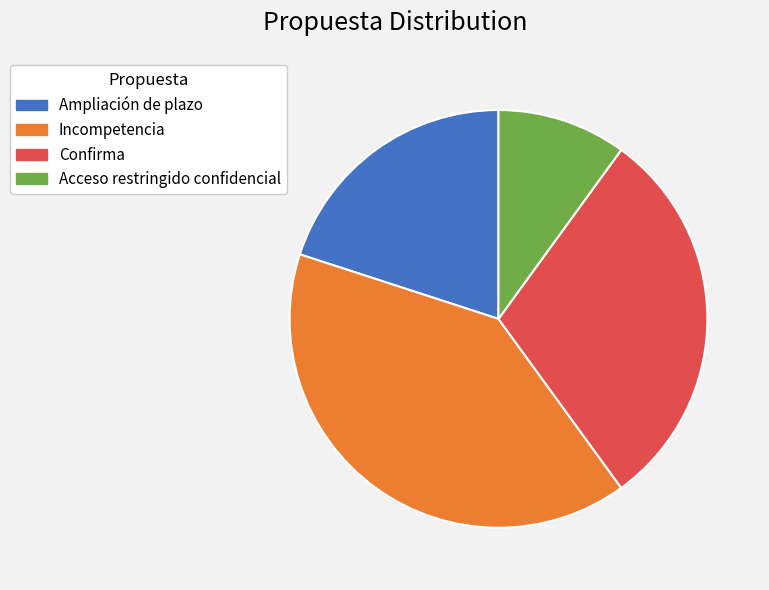

Combined, do Ampliación de plazo and Acceso restringido confidencial account for over 50%?

No